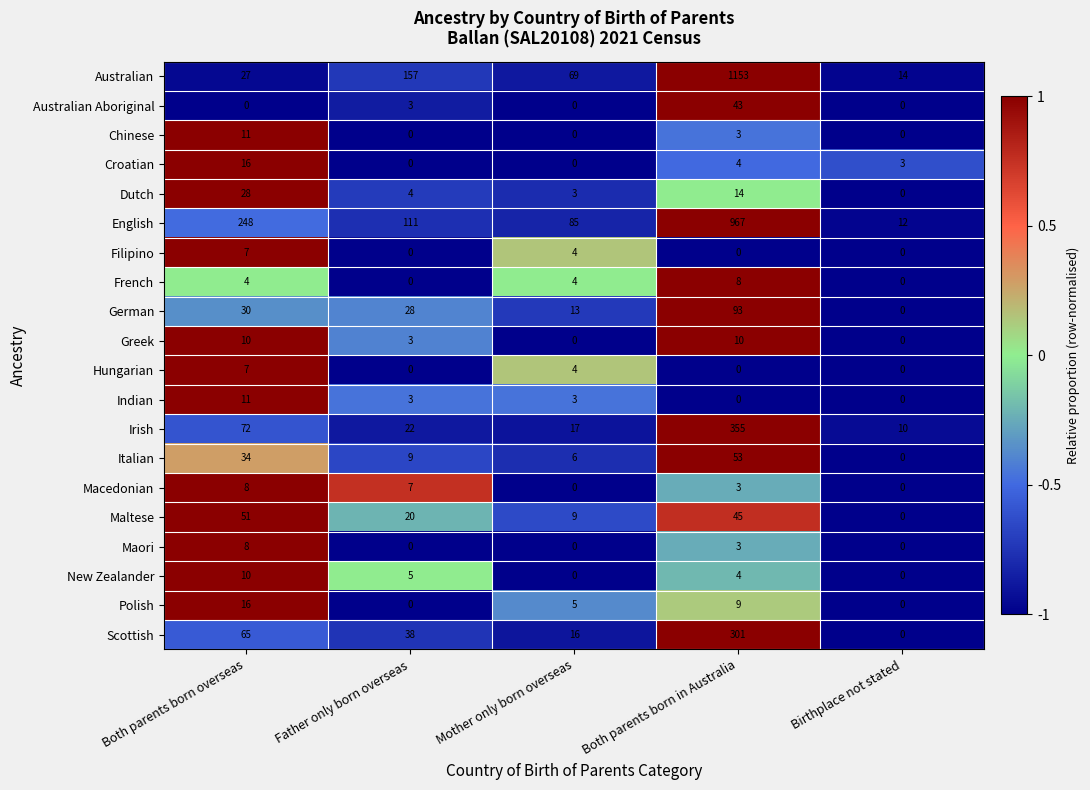

Which label corresponds to the largest value in the chart?

Both parents born in Australia